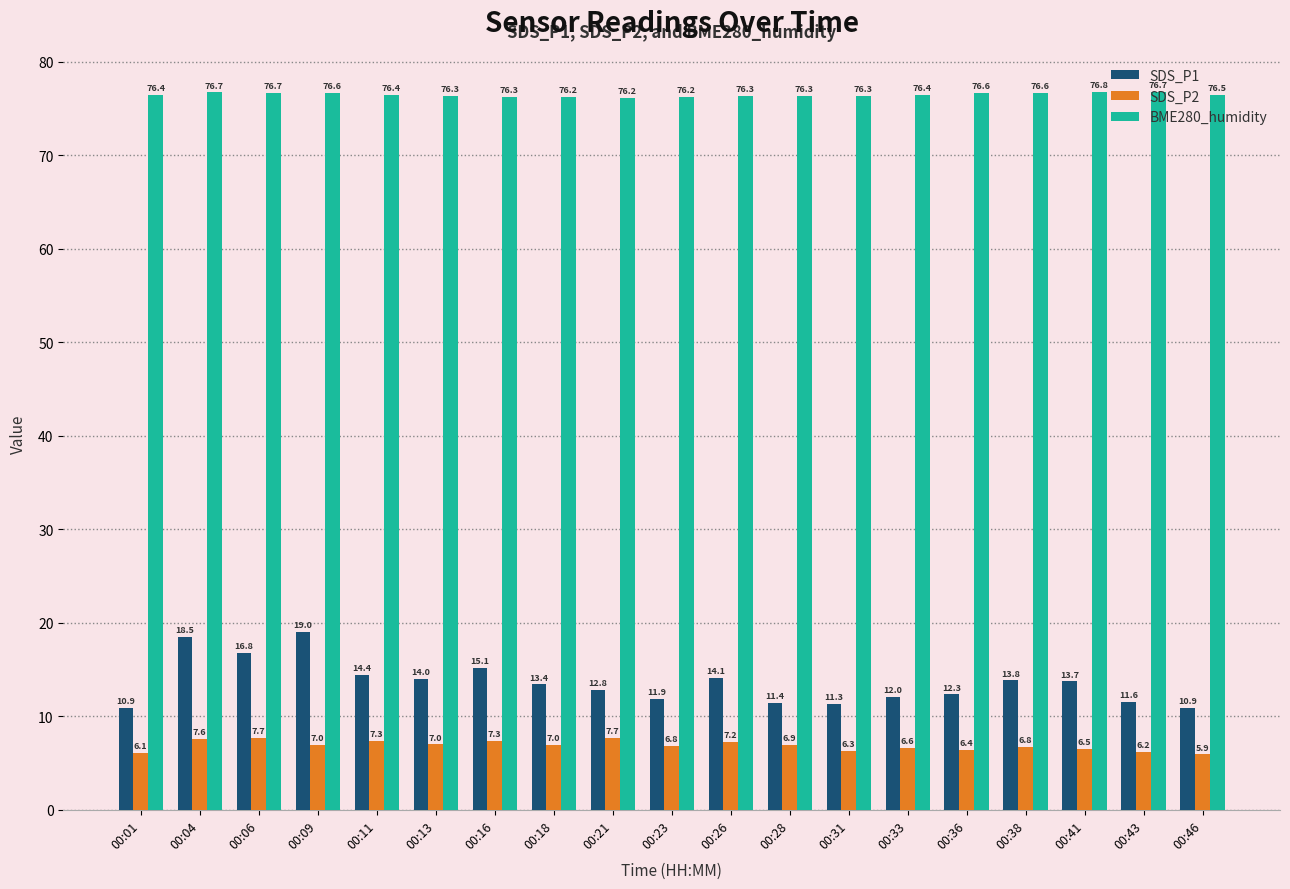

What is the smallest value displayed?

5.9